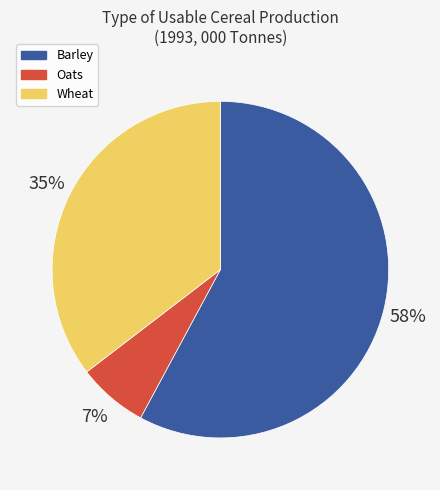

Approximately how many times larger is the value at Oats compared to Barley?

0.1